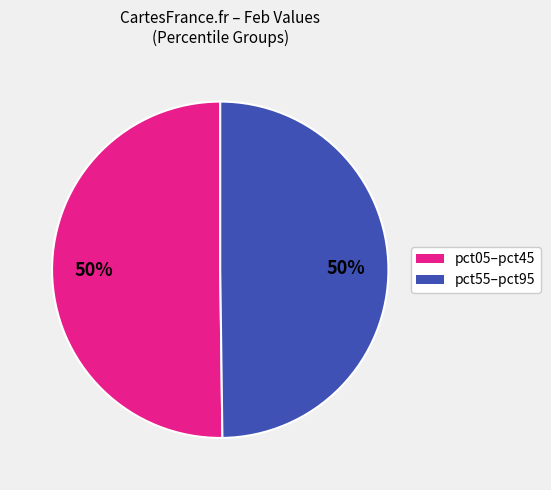

How many slices are in this pie chart?

2